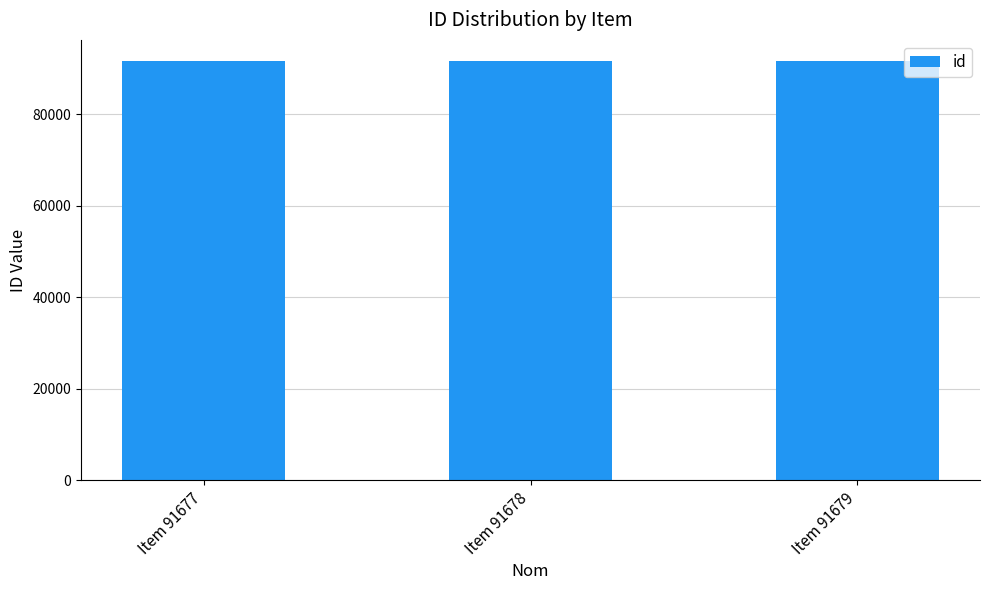

The value at Item 91679 is 32535. True or false?

False